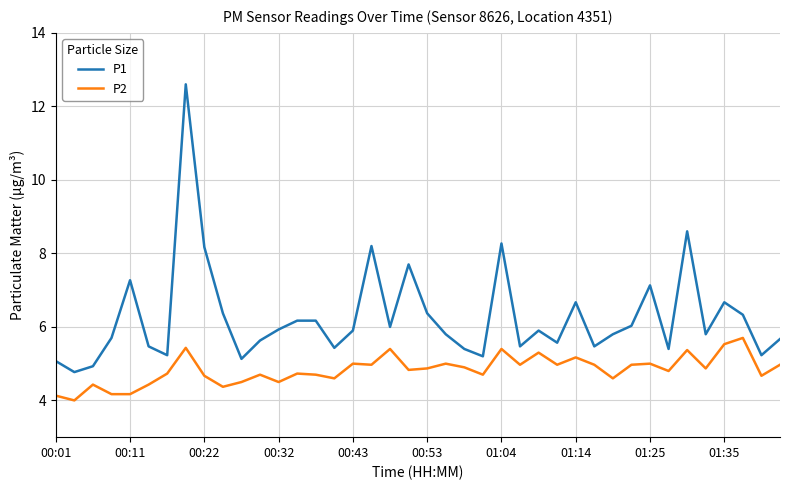

List the series in order of their peak value, highest first.

P1, P2